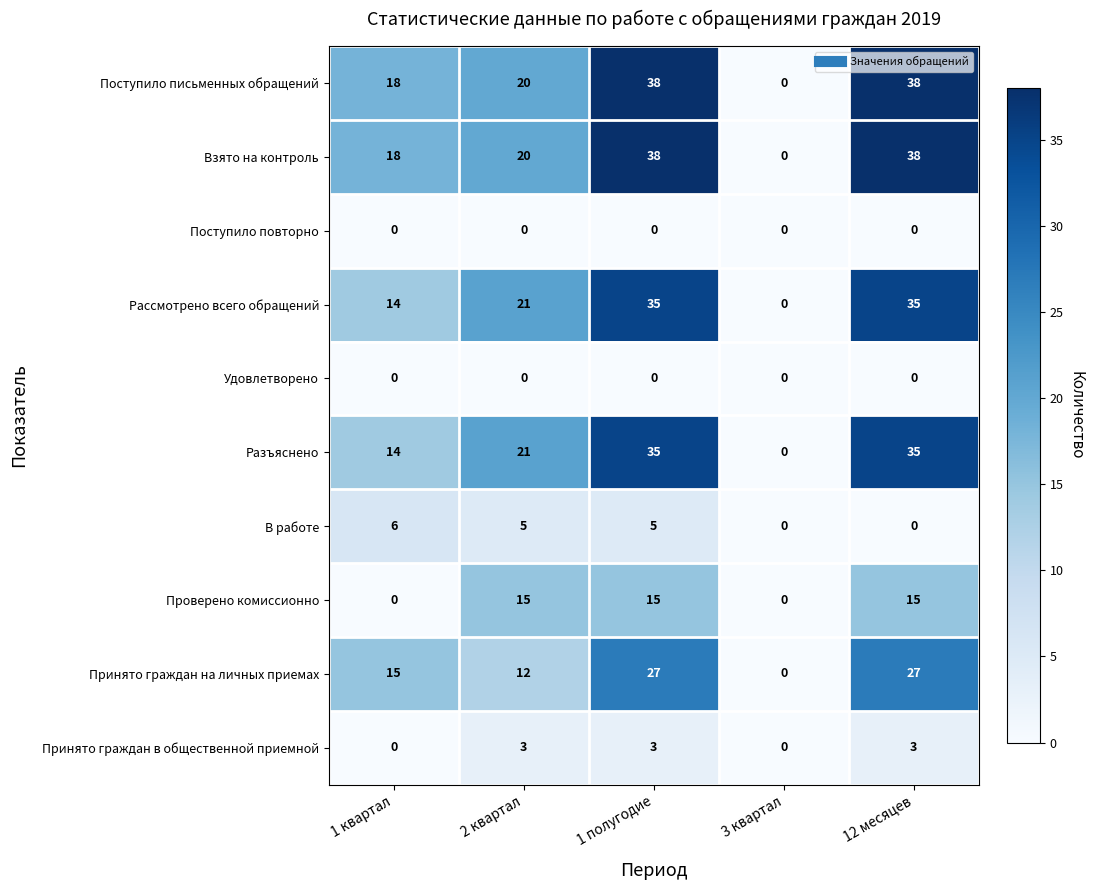

Read the Взято на контроль value at 12 месяцев.

38